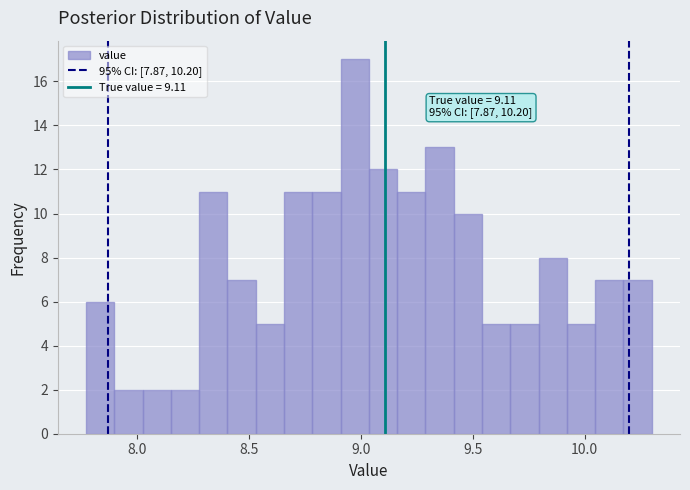

Read against the x-axis, roughly where is the centre of the tallest bar?

8.95